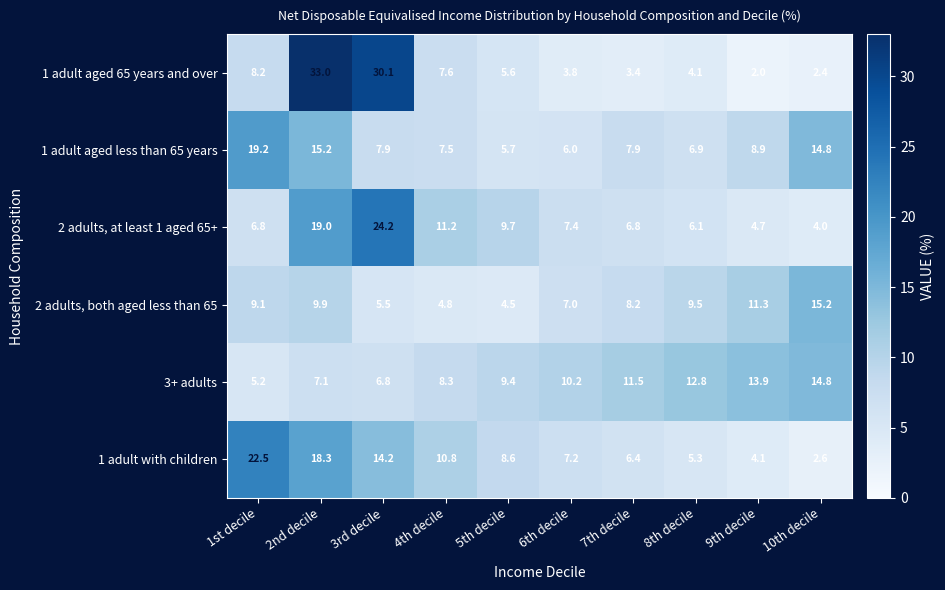

Count the number of data series in this chart.

6